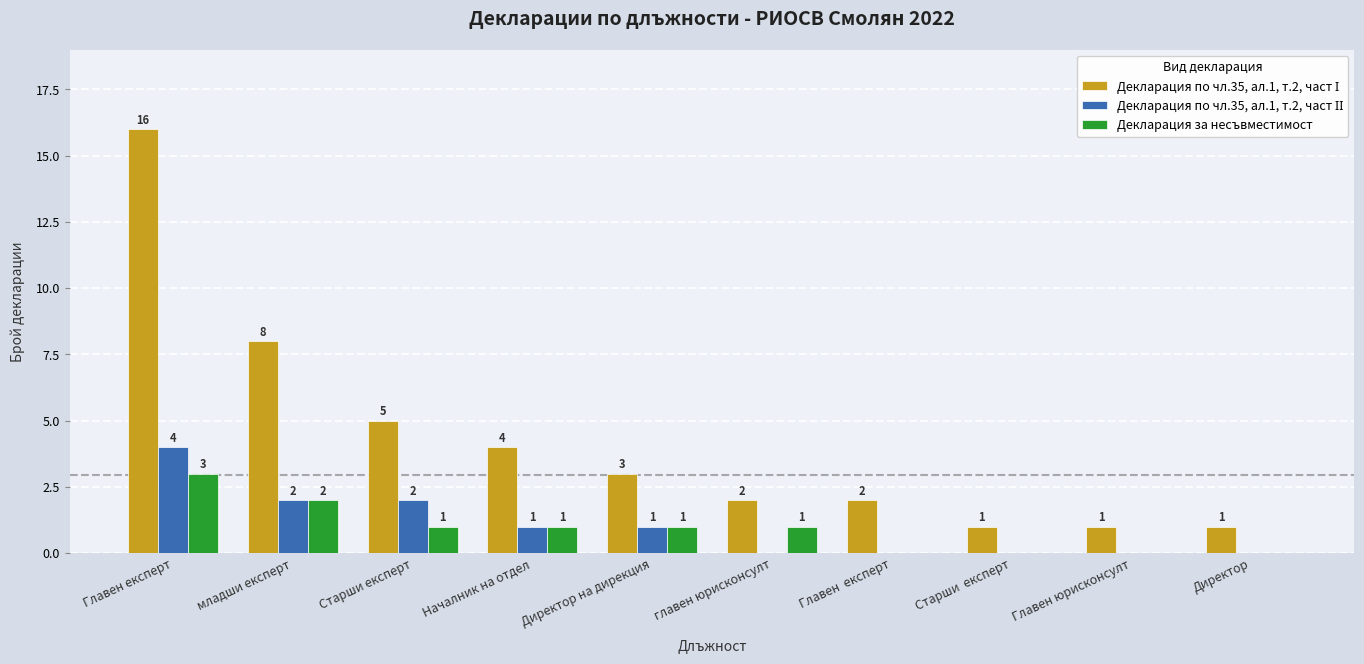

At which category is the sum across all series the highest?

Главен експерт